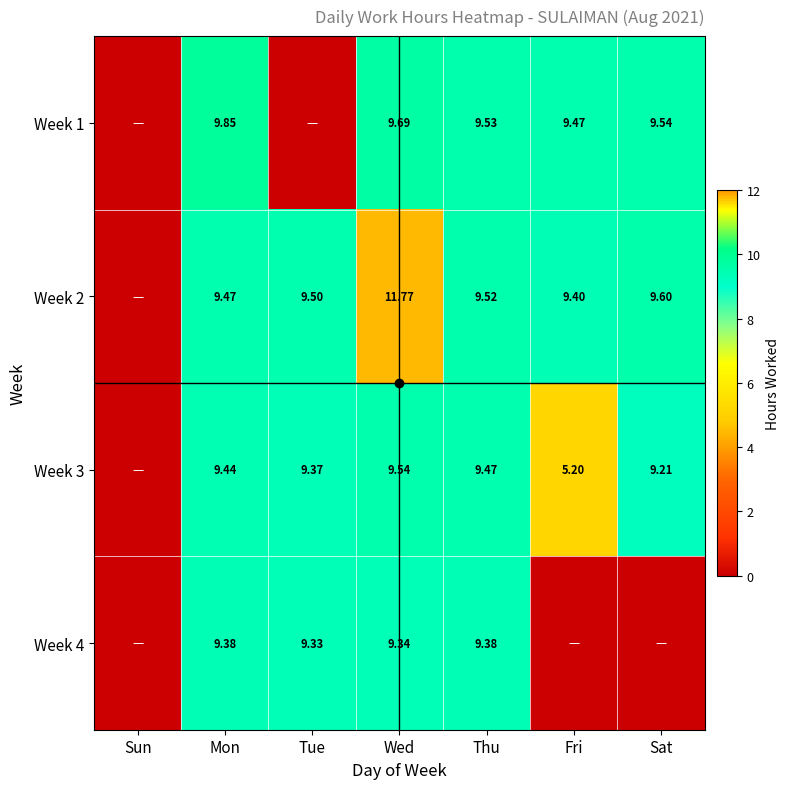

Between Sun and Mon, which is larger?

Mon